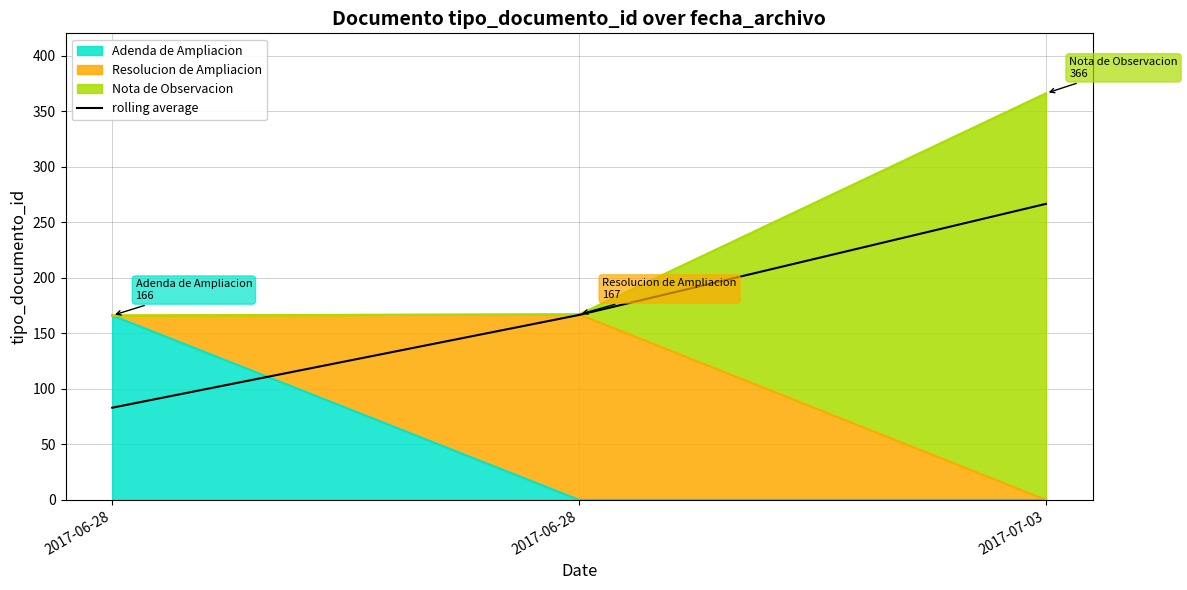

Read the value at 2017-06-28.

83.0